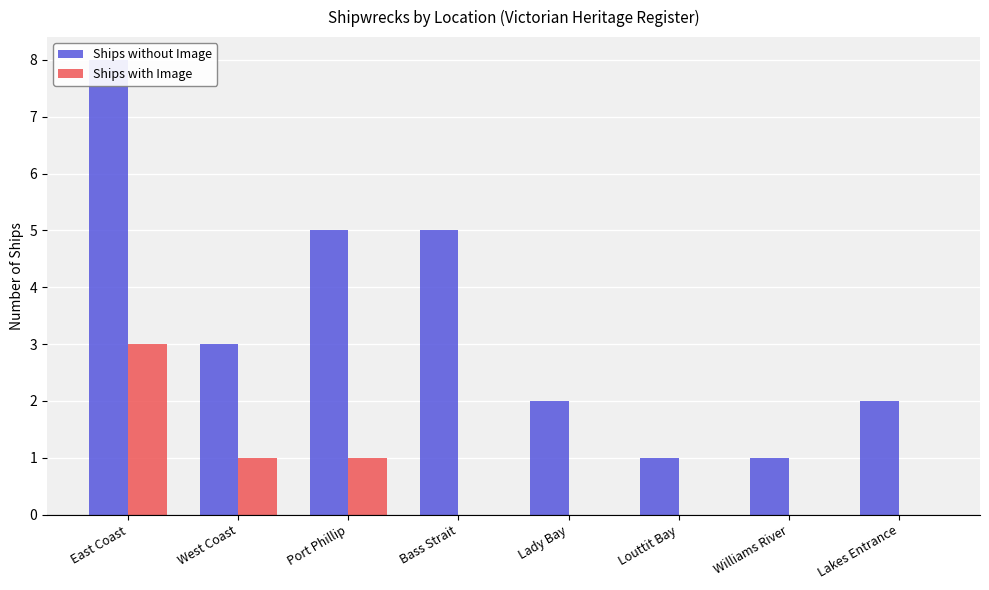

The value of Ships with Image at Louttit Bay is 0. True or false?

True